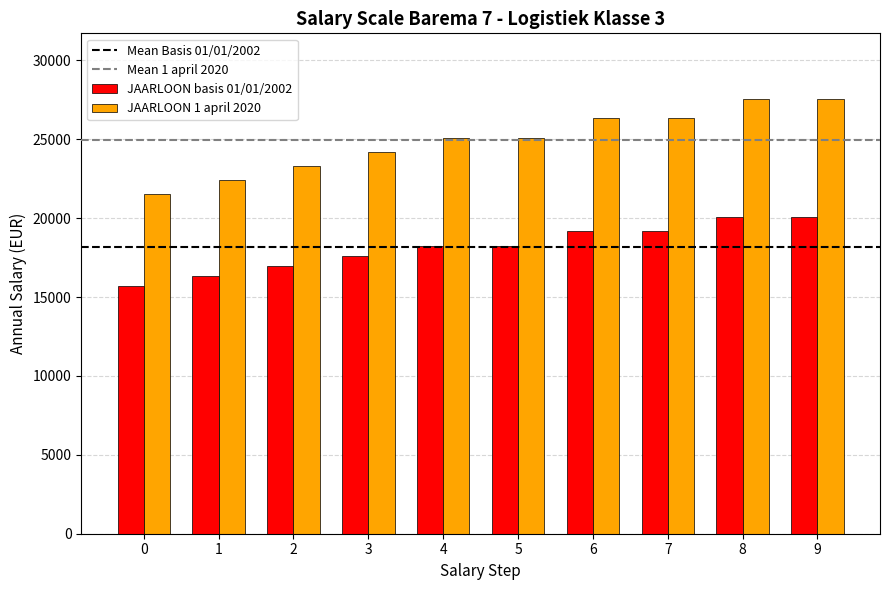

Rank the series at 7 from lowest to highest value.

JAARLOON basis 01/01/2002, JAARLOON 1 april 2020